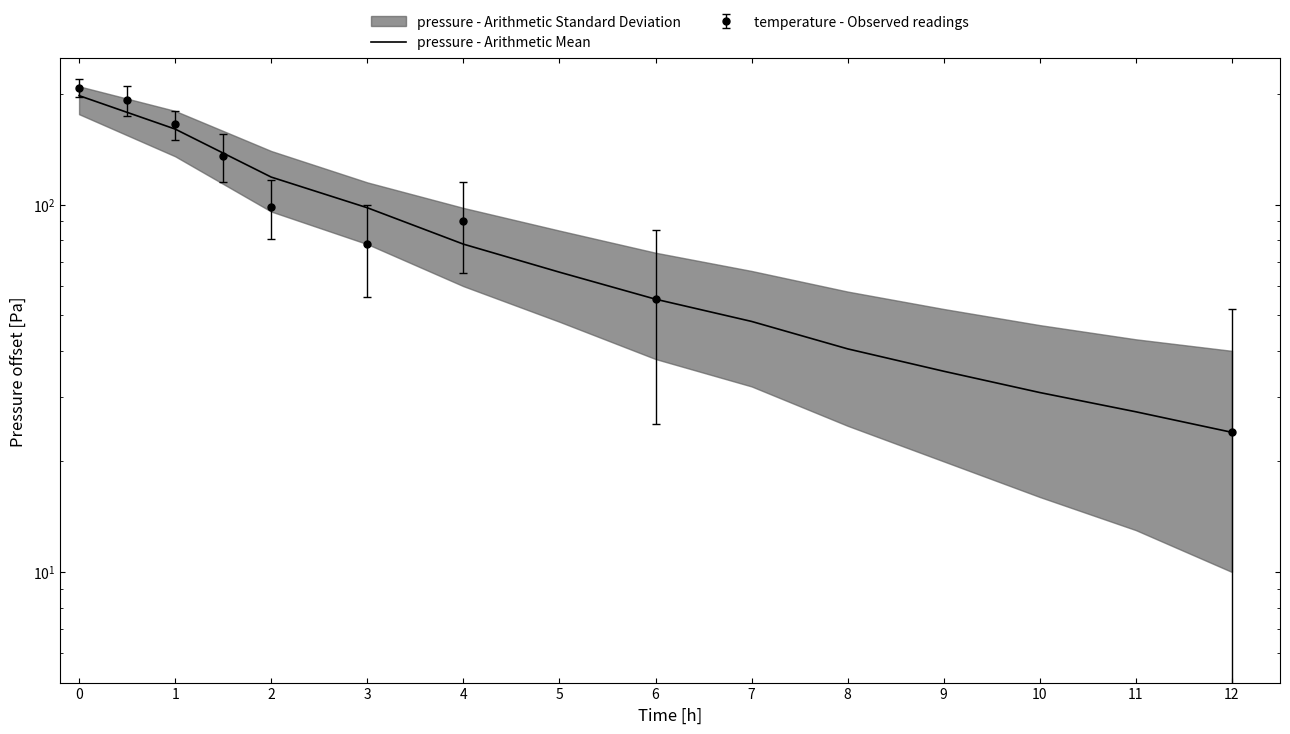

What is the average value?

75.4